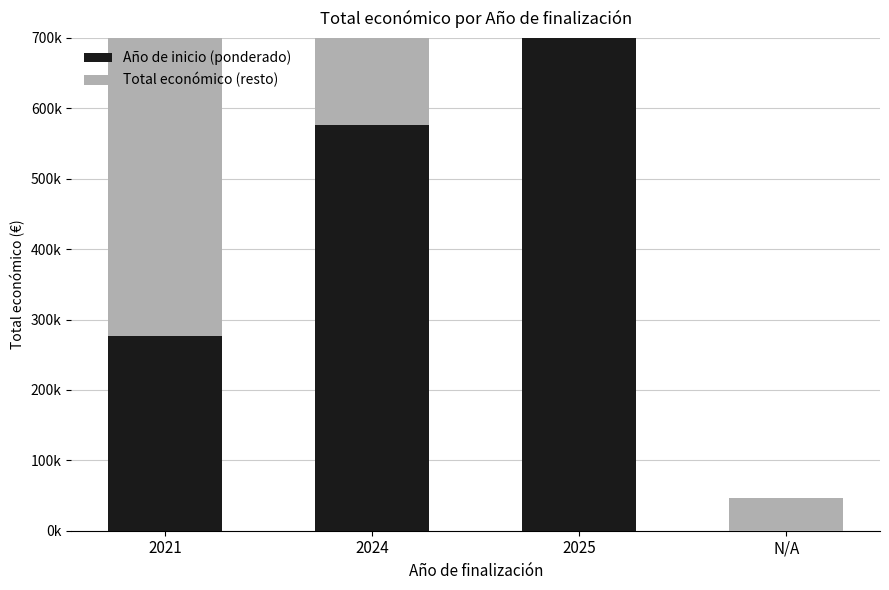

How many bars are there in total?

8